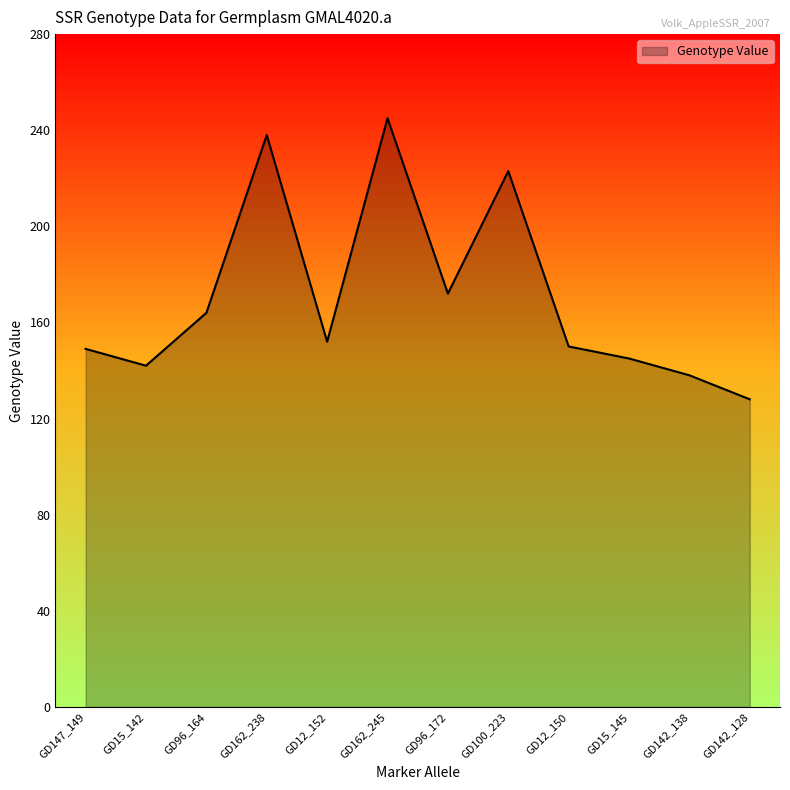

Approximately how many times larger is the value at GD12_150 compared to GD96_172?

0.9